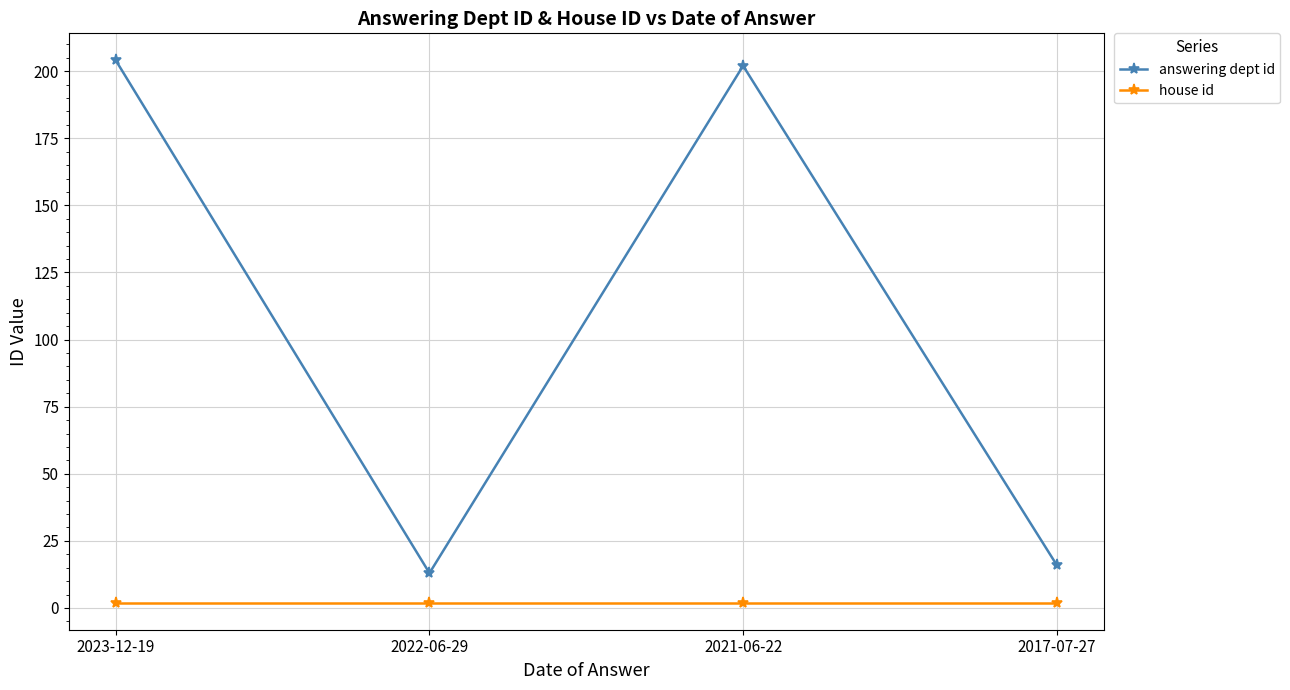

Which series has the largest range (max minus min)?

answering dept id